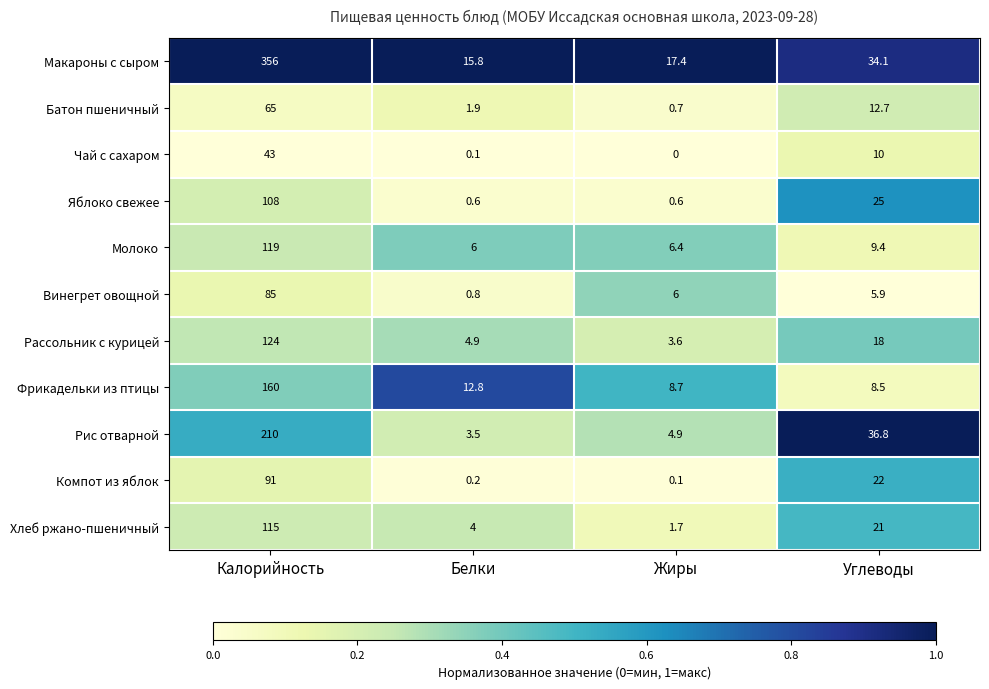

What is the difference between the maximum and second lowest values in the Компот из яблок series?

90.8